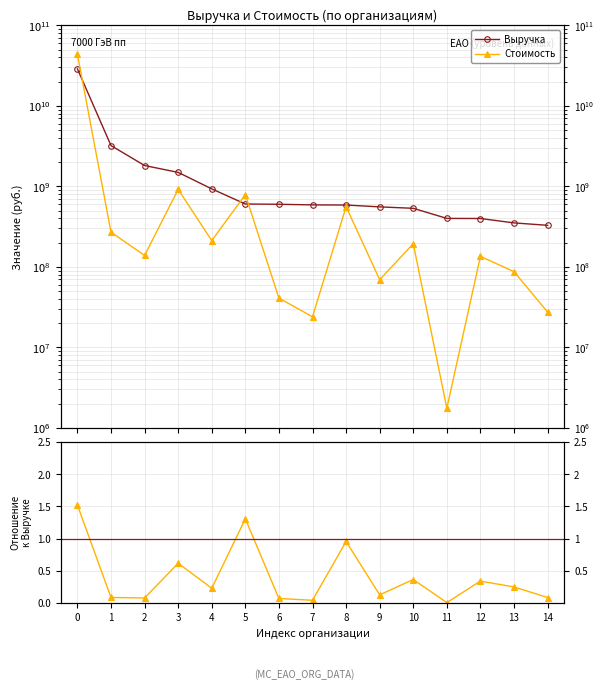

What is the average value of the Выручка series?

2749263866.7